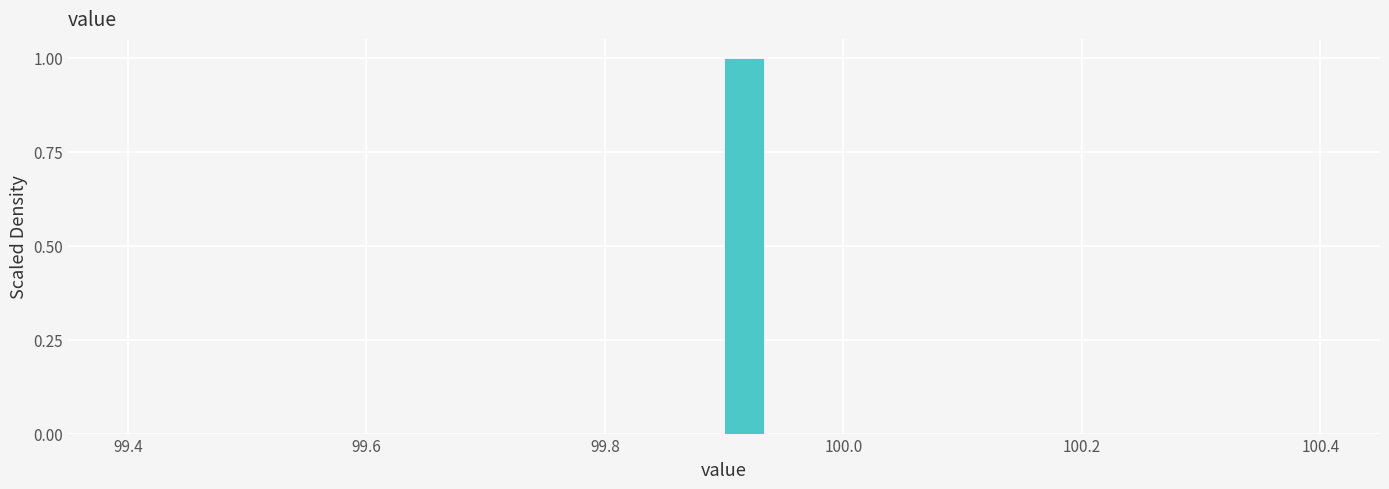

Around what value on the x-axis is the tallest bar? Give the approximate position of its centre, as read against the axis.

99.92